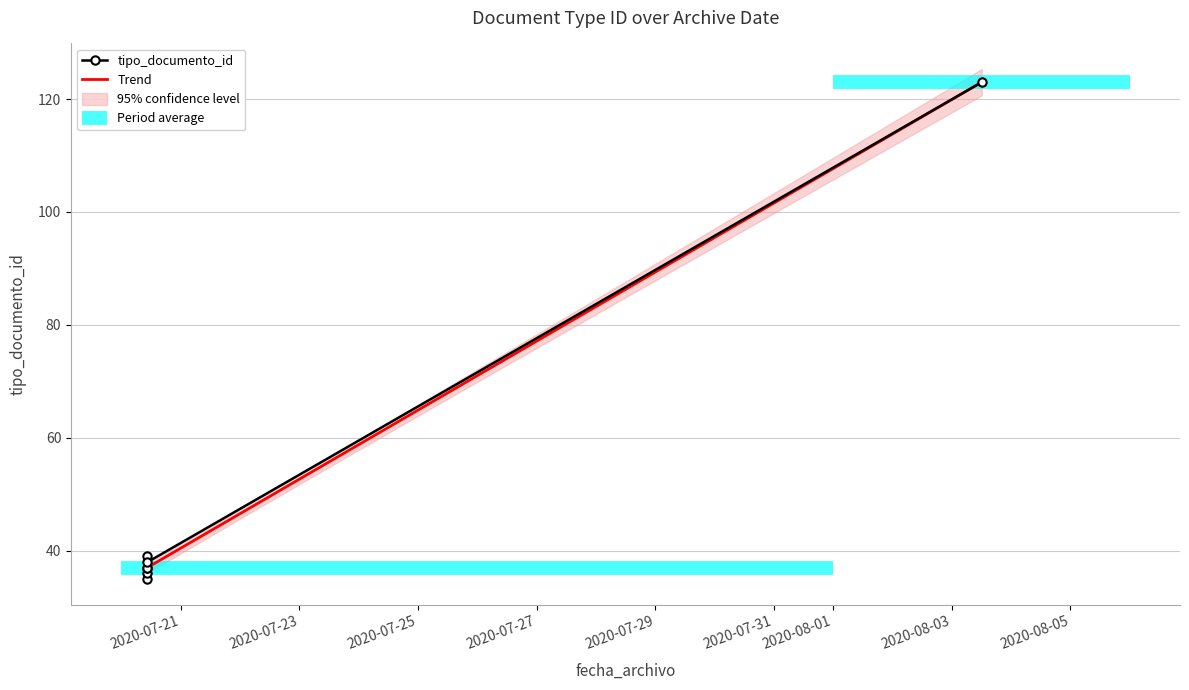

Where is the data nearest to the value 79?

2020-07-20 10:19:28